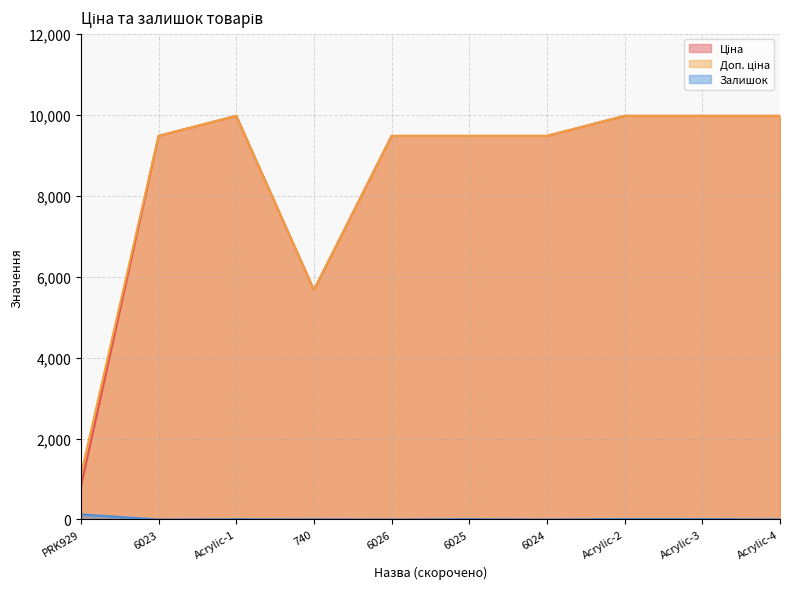

Reading left to right, extract all data points from this chart.

Ціна: PRK929=818.5	6023=9480.1	Acrylic-1=9975.0	740=5673.8	6026=9480.1	6025=9480.1	6024=9480.1	Acrylic-2=9975.0	Acrylic-3=9975.0	Acrylic-4=9975.0
Доп. ціна: PRK929=1109.2	6023=9480.1	Acrylic-1=9975.0	740=5673.8	6026=9480.1	6025=9480.1	6024=9480.1	Acrylic-2=9975.0	Acrylic-3=9975.0	Acrylic-4=9975.0
Залишок: PRK929=125.0	6023=0.0	Acrylic-1=7.0	740=4.0	6026=0.0	6025=8.0	6024=0.0	Acrylic-2=11.0	Acrylic-3=9.0	Acrylic-4=3.0